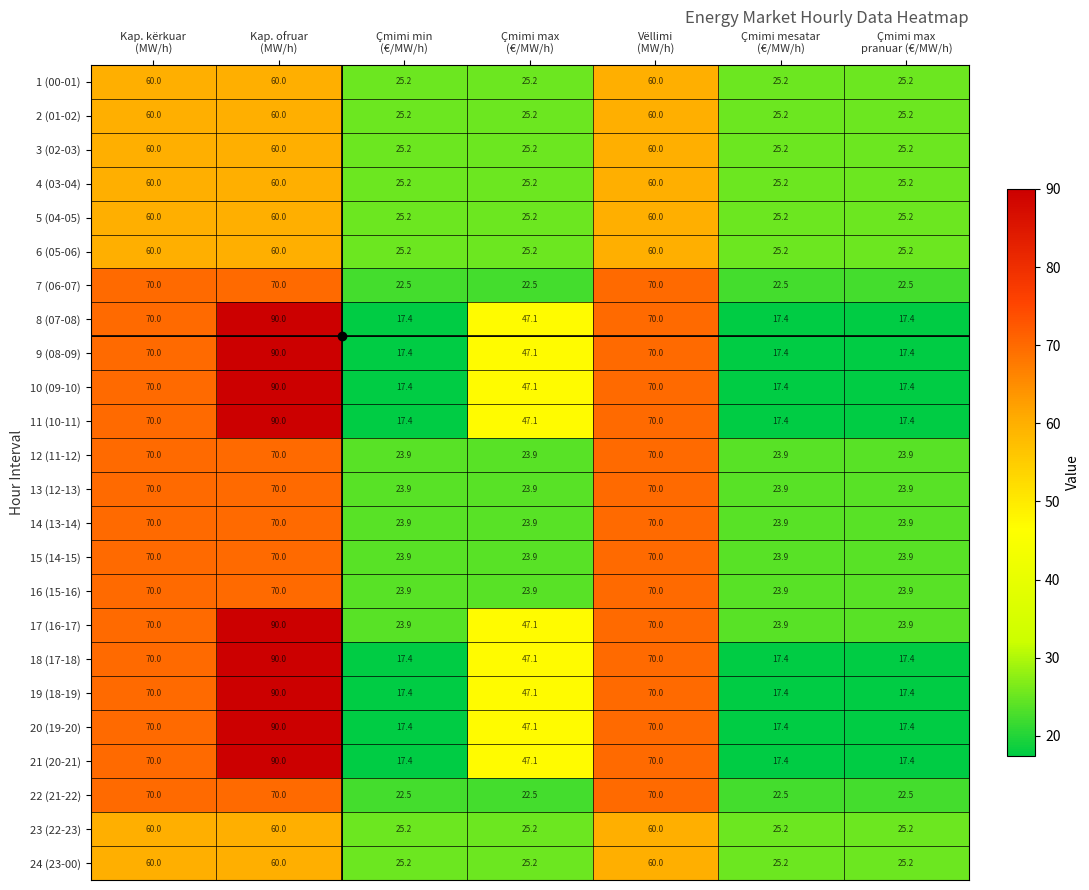

What is the smallest value displayed?

17.4